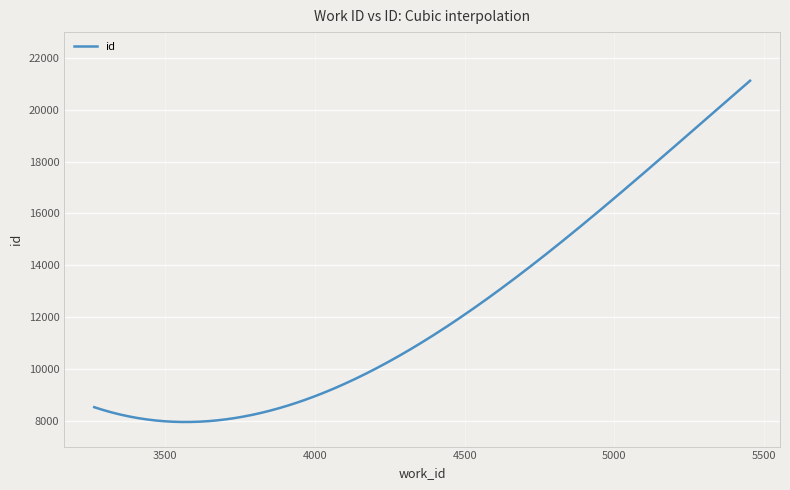

What is the maximum value shown in the chart?

21123.0